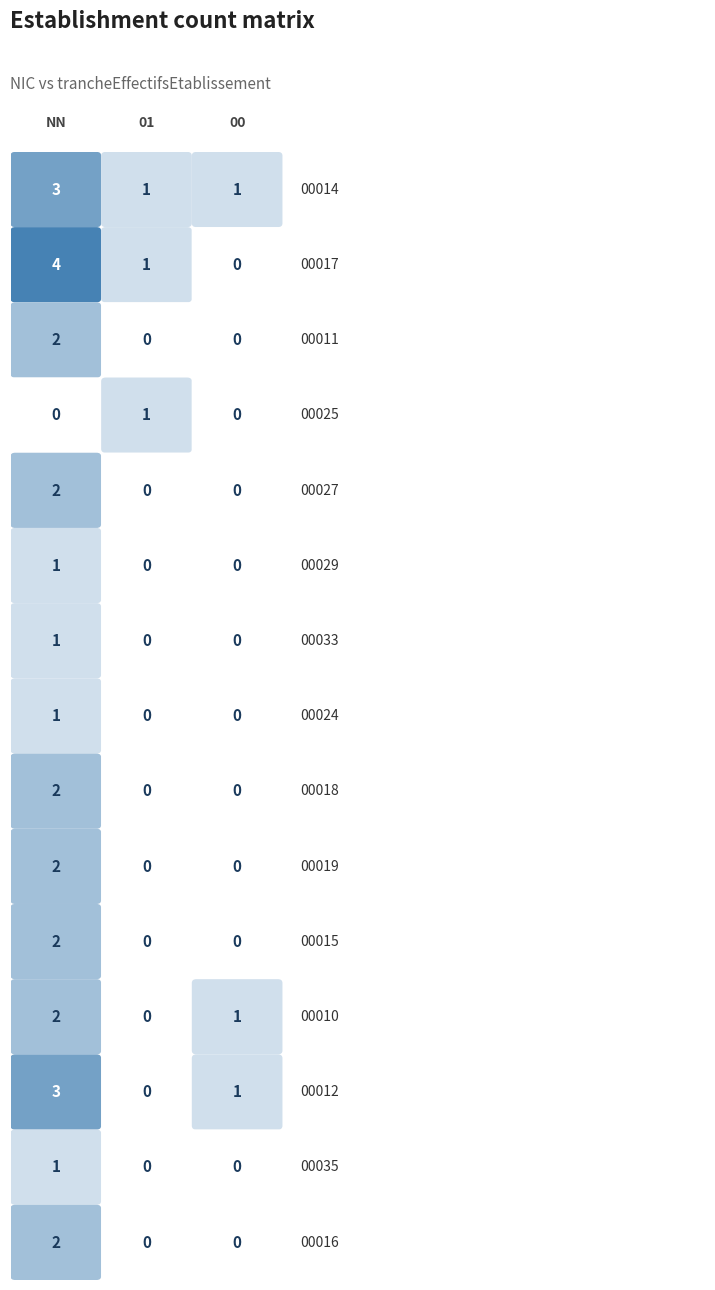

Is it true that 00033 equals 0 at NN?

False